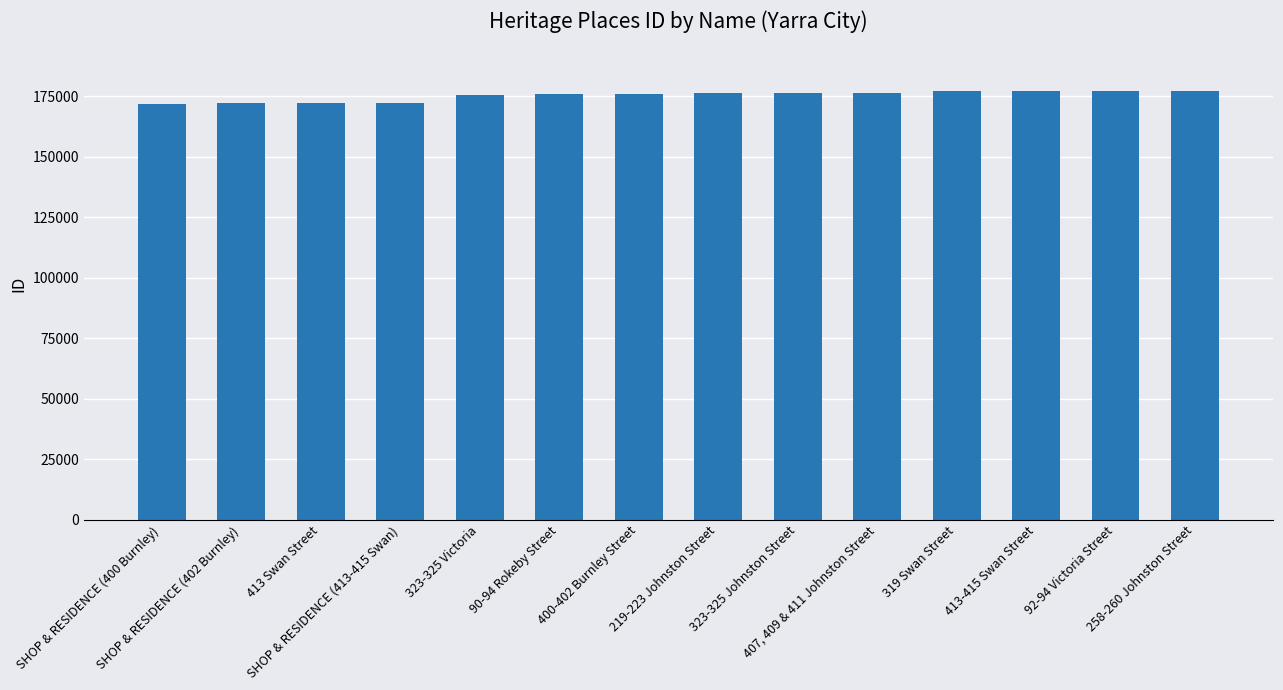

Approximately how many times larger is the value at 92-94 Victoria Street compared to 323-325 Johnston Street?

1.0